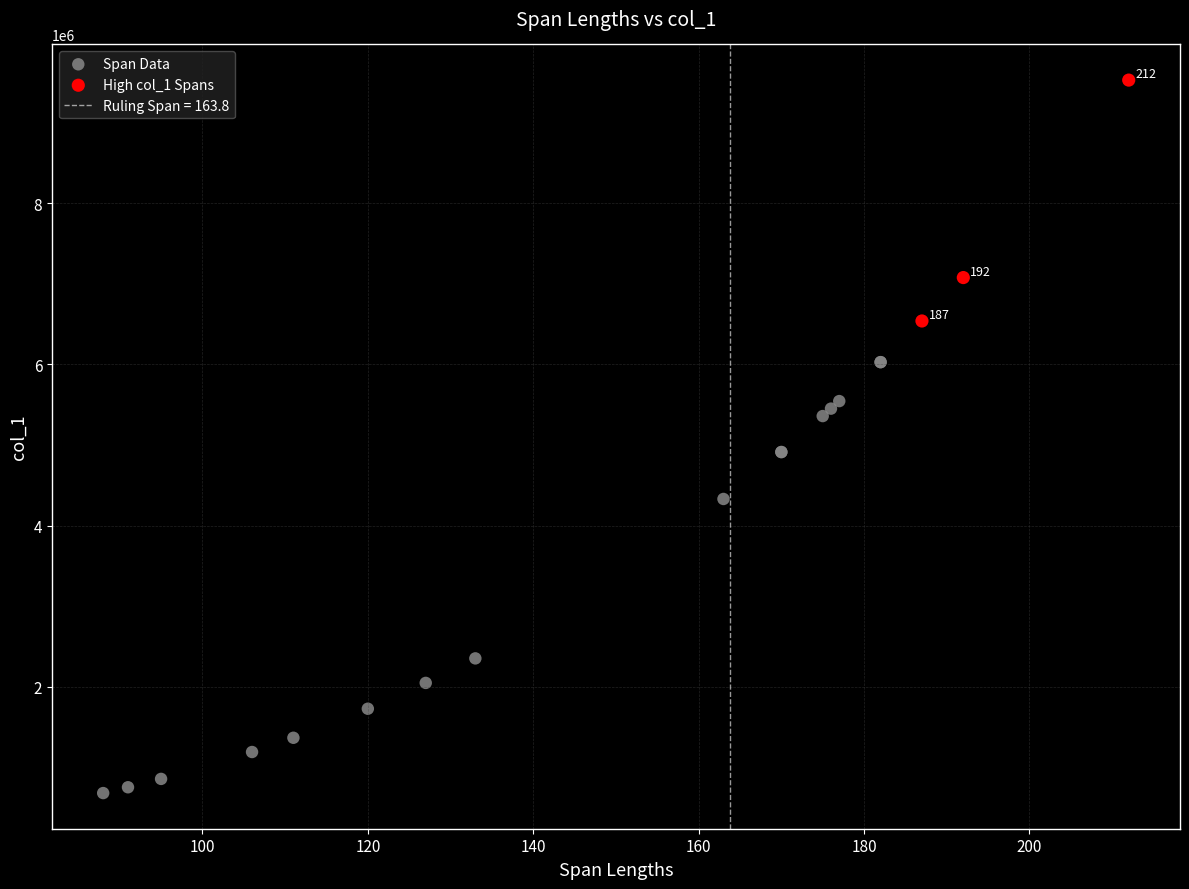

Which series reaches the minimum Y coordinate?

Span Data